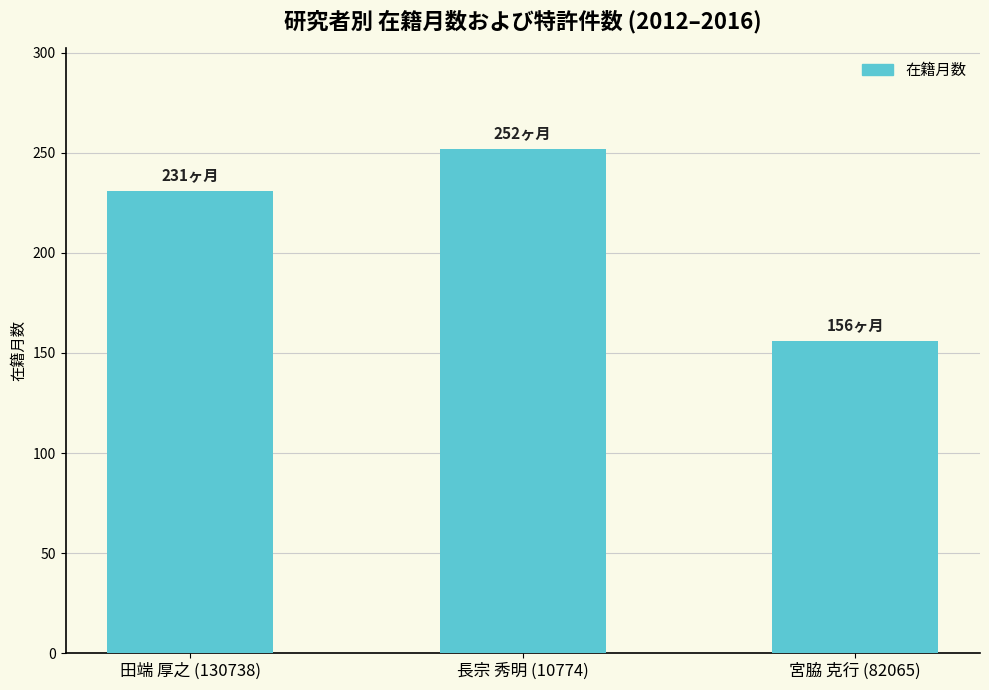

What position from the left is 宮脇 克行 (82065)?

3